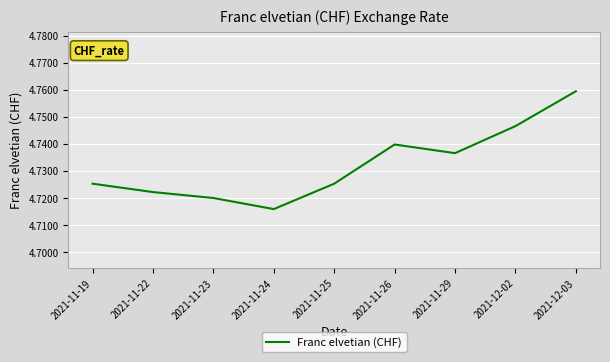

Where is the data nearest to the value 4?

2021-11-24